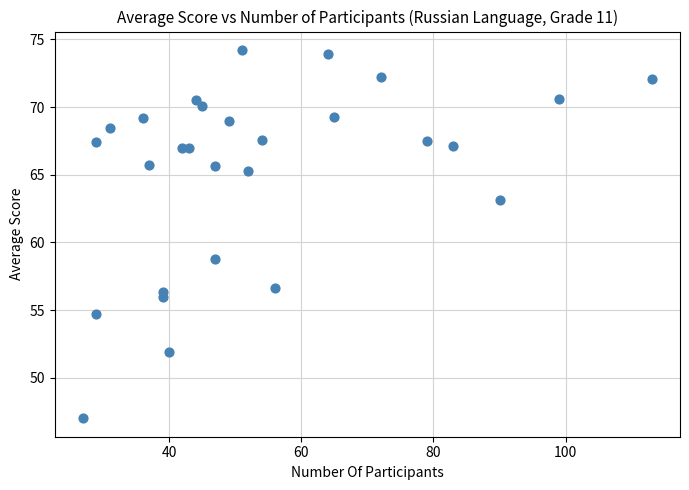

What Y value in the scatter plot is closest to 60?

58.8